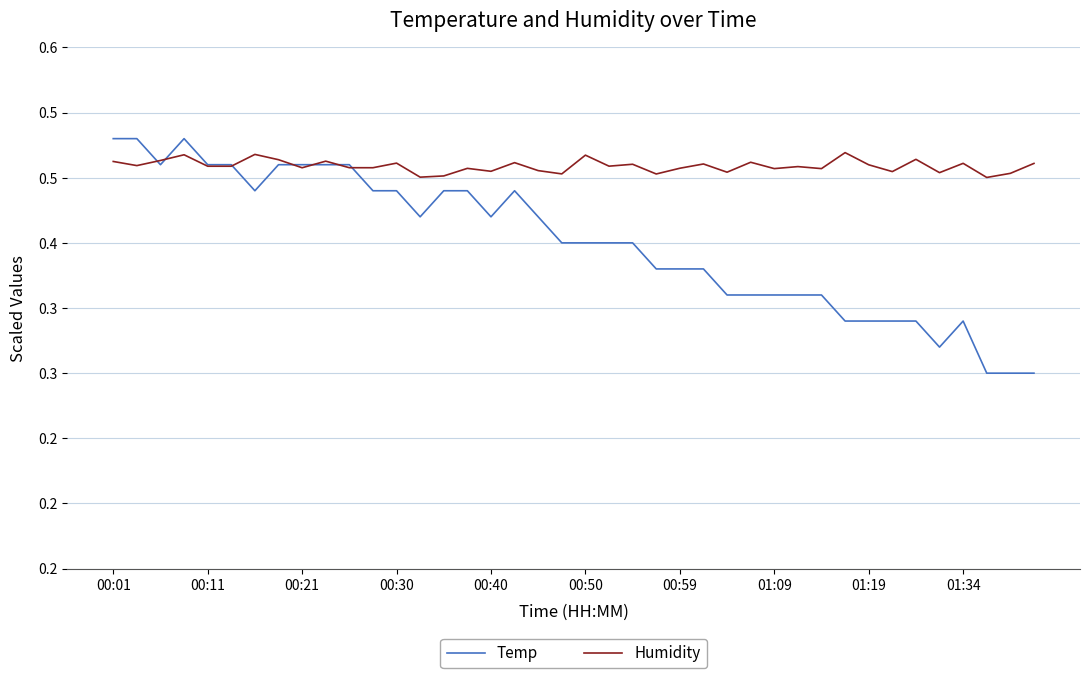

Which series has the largest total across all categories?

Humidity